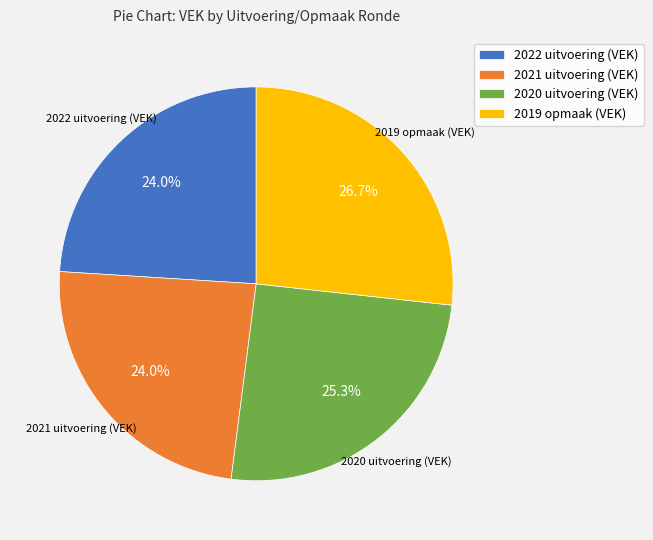

How many segments does this pie chart have?

4